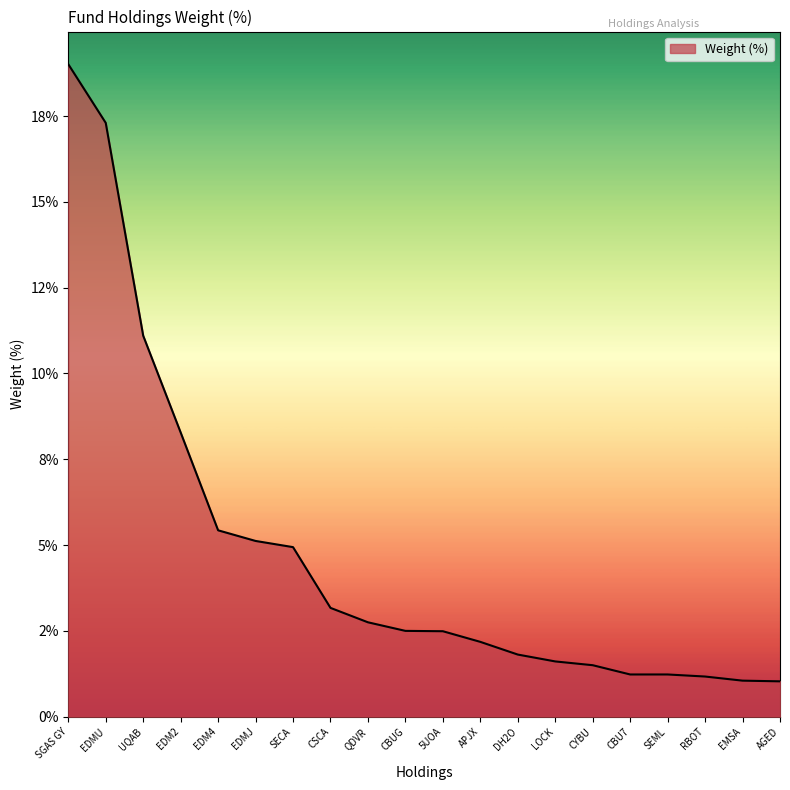

At which label does the data first exceed 2?

SGAS GY